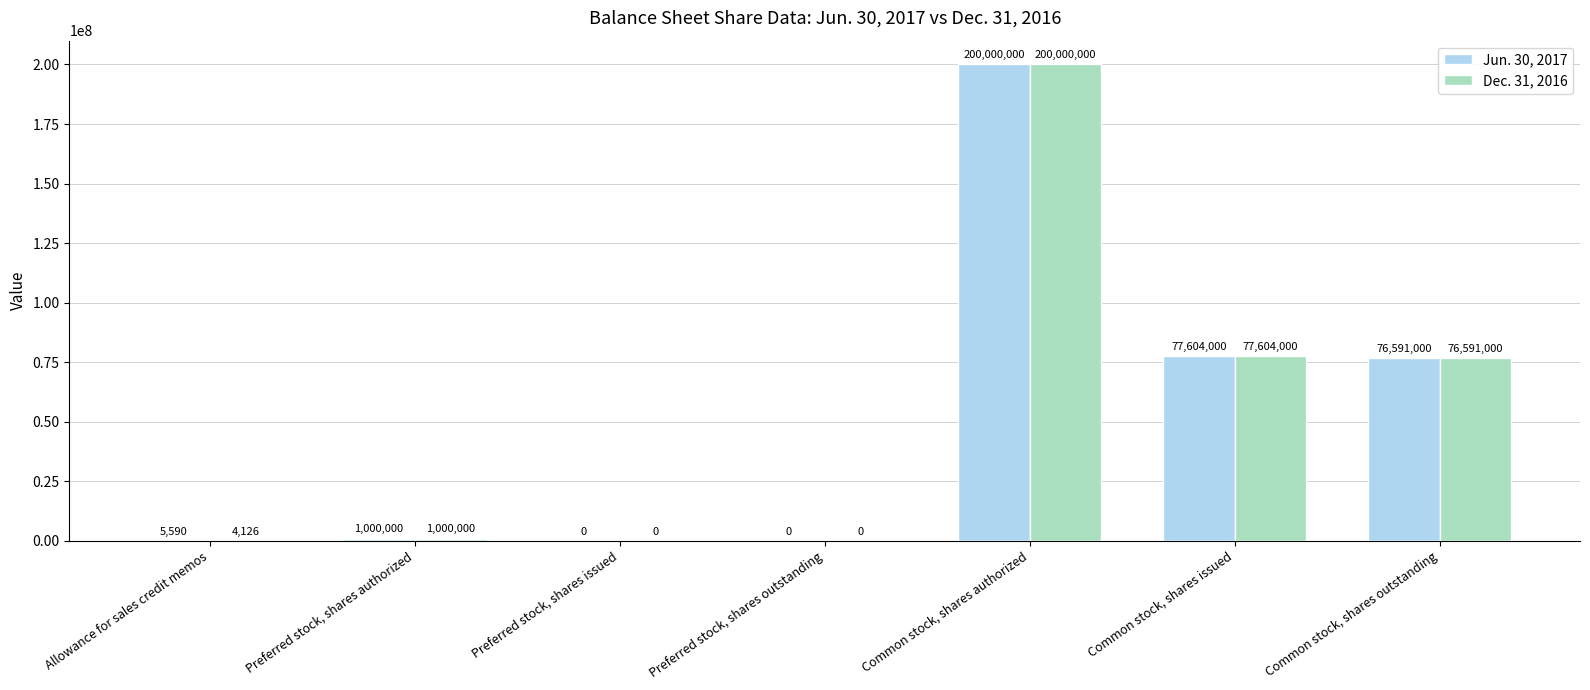

How many groups of bars are there?

7